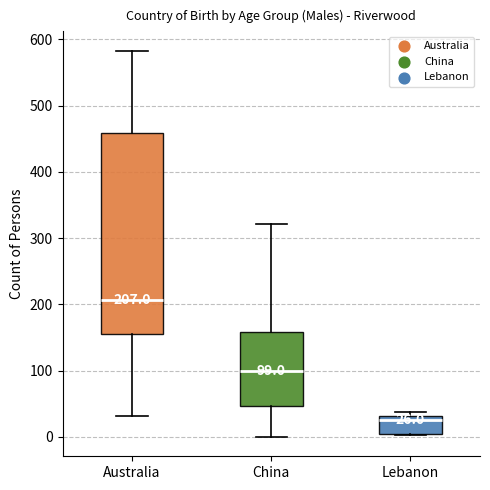

Comparing the boxes themselves (not the whiskers), which one is the tallest?

Australia